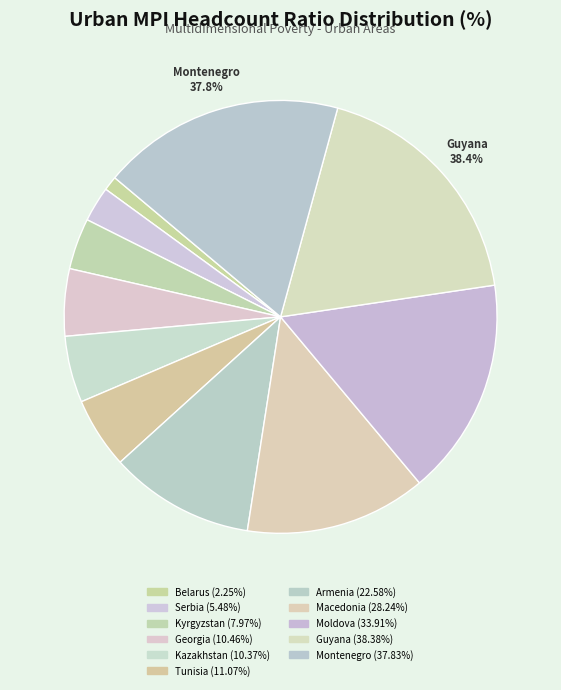

The Montenegro slice represents 18% of the pie. True or false?

True